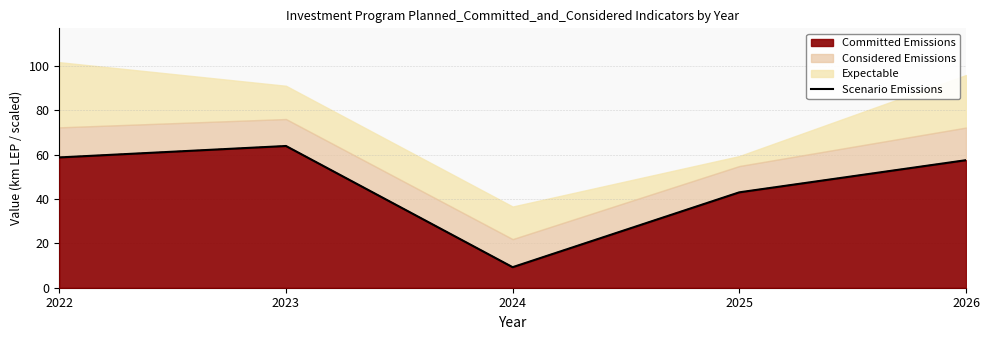

Reading left to right, list all the values displayed in this chart.

58.8	63.9	9.3	43.0	57.5